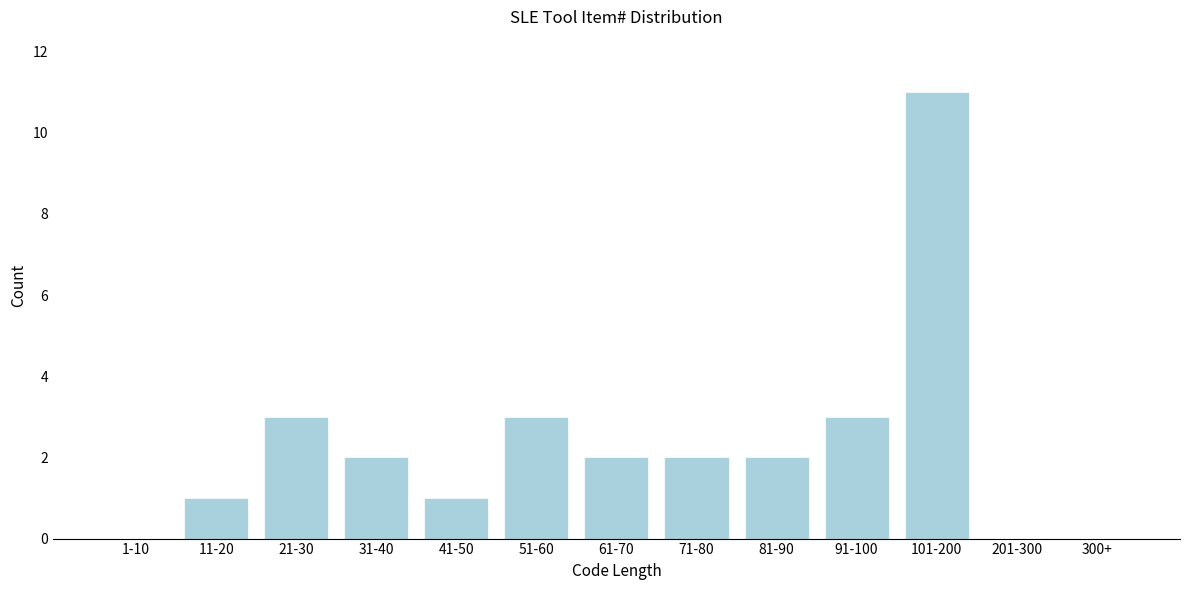

Reading right to left, extract all data points from this chart.

300+=0	201-300=0	101-200=11	91-100=3	81-90=2	71-80=2	61-70=2	51-60=3	41-50=1	31-40=2	21-30=3	11-20=1	1-10=0